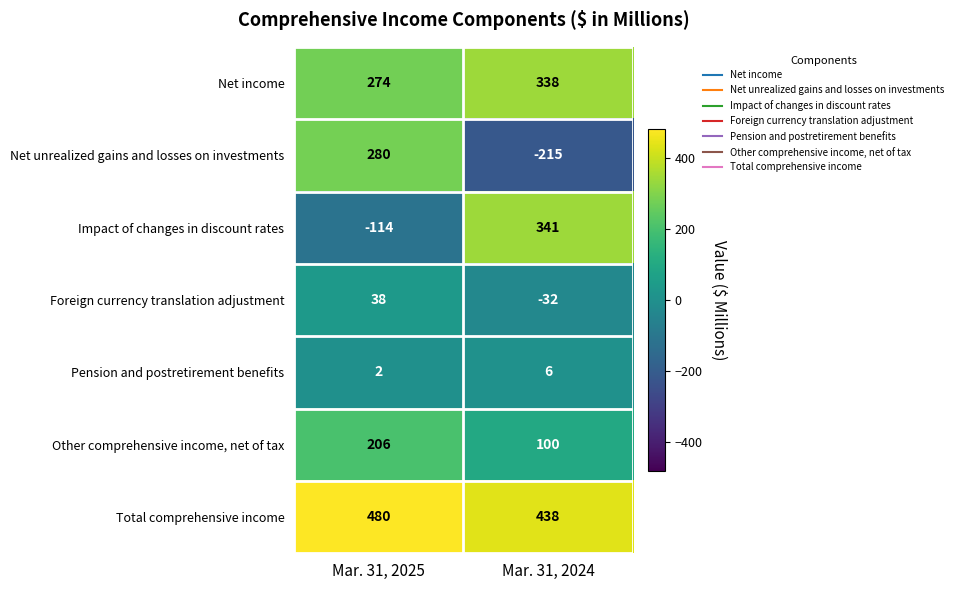

How many distinct data groups are displayed?

7